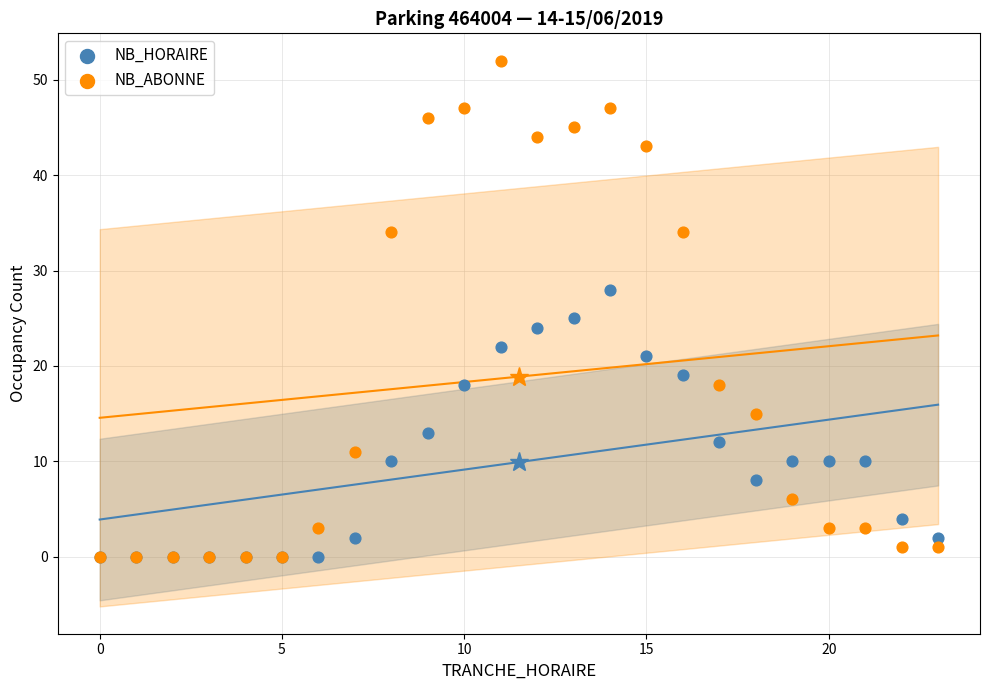

Across all series, what Y value is closest to 26?

25